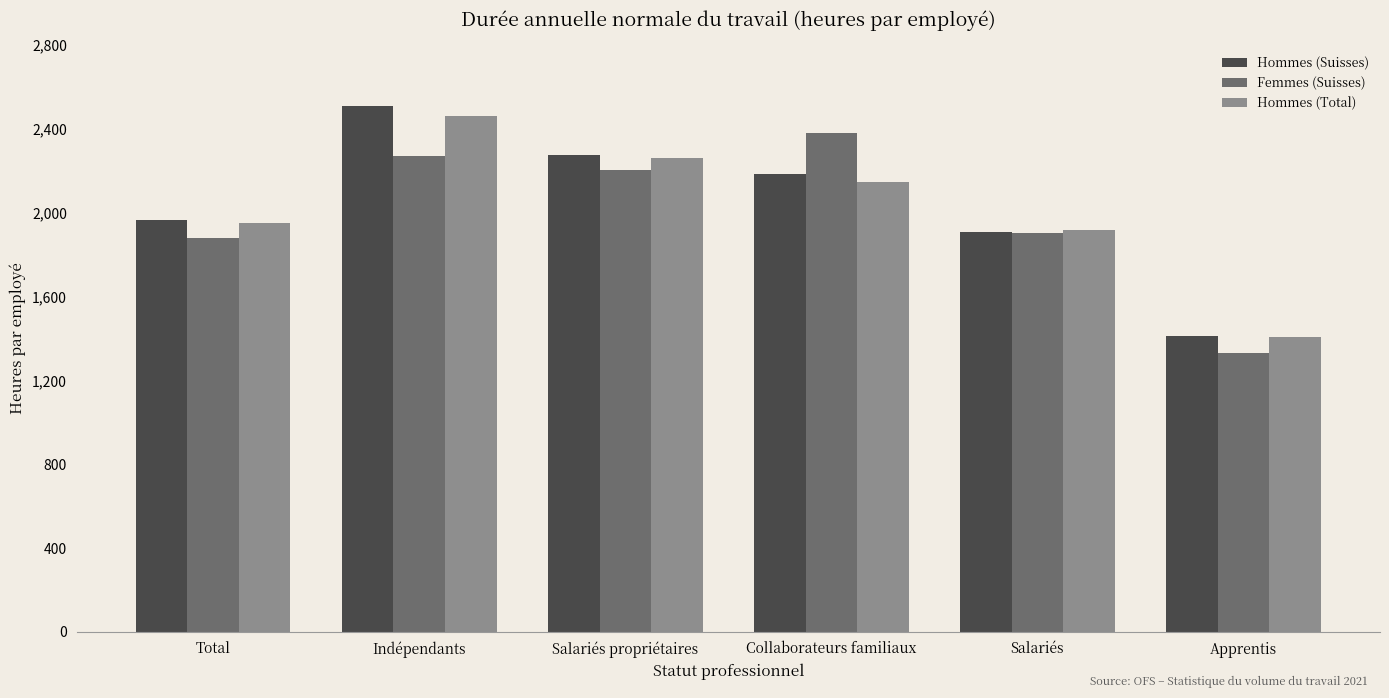

What is the value of the Hommes (Total) bar at the 3rd from the left?

2259.2